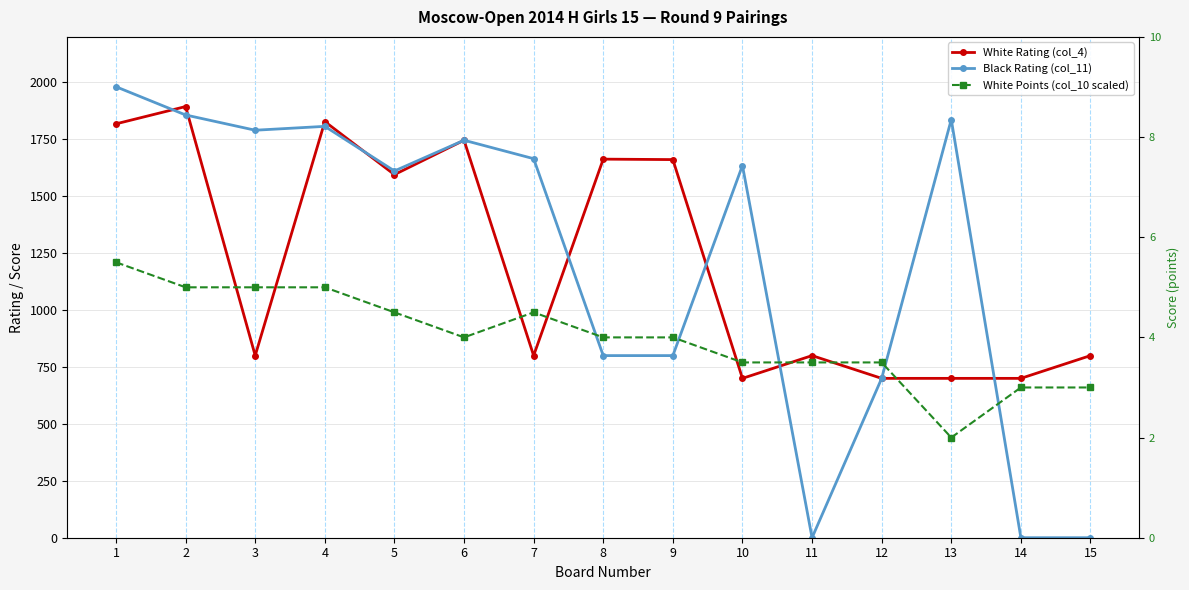

Which category has the lowest value in the White Rating (col_4) series?

10